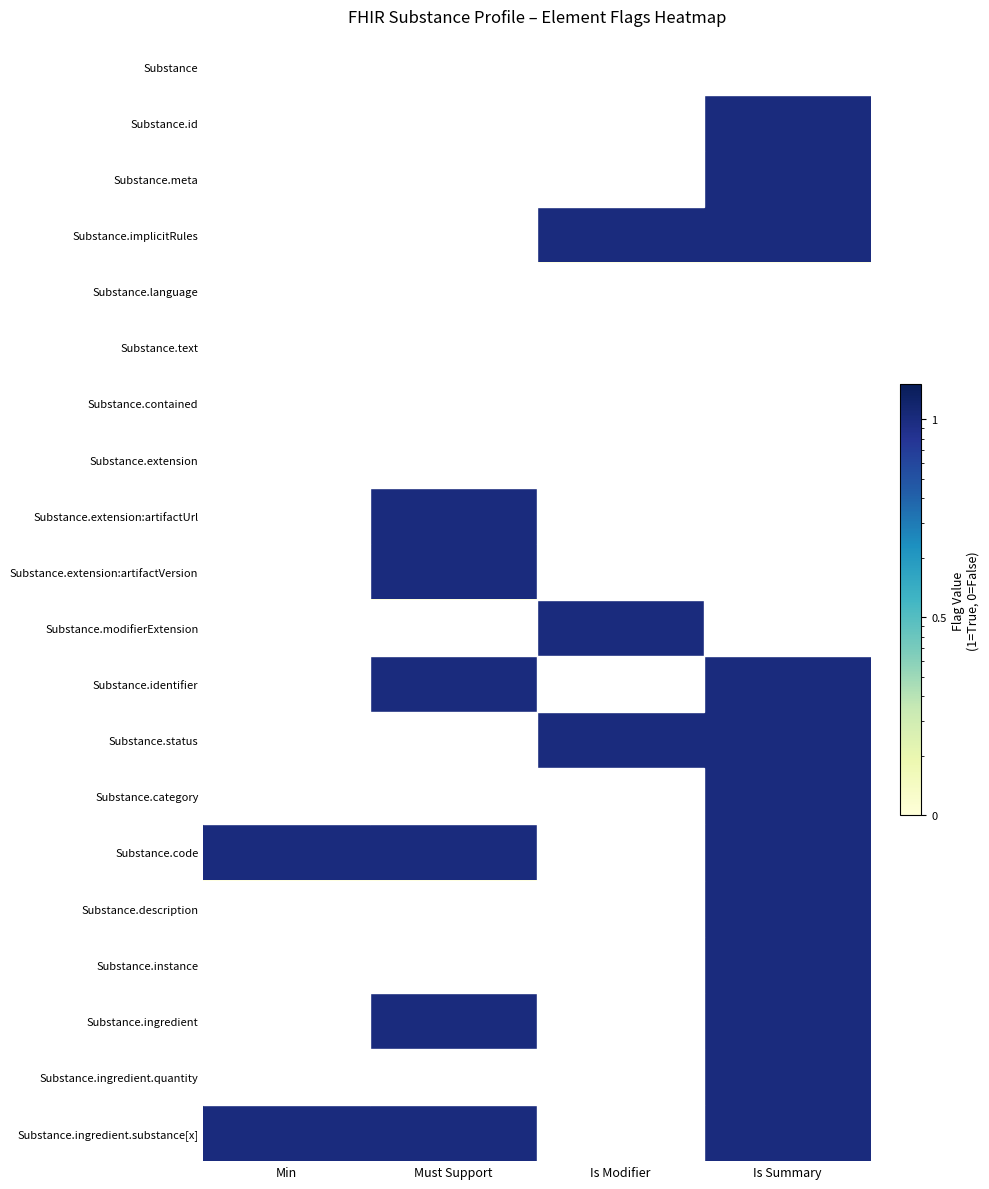

Which label corresponds to the smallest value in the chart?

Min